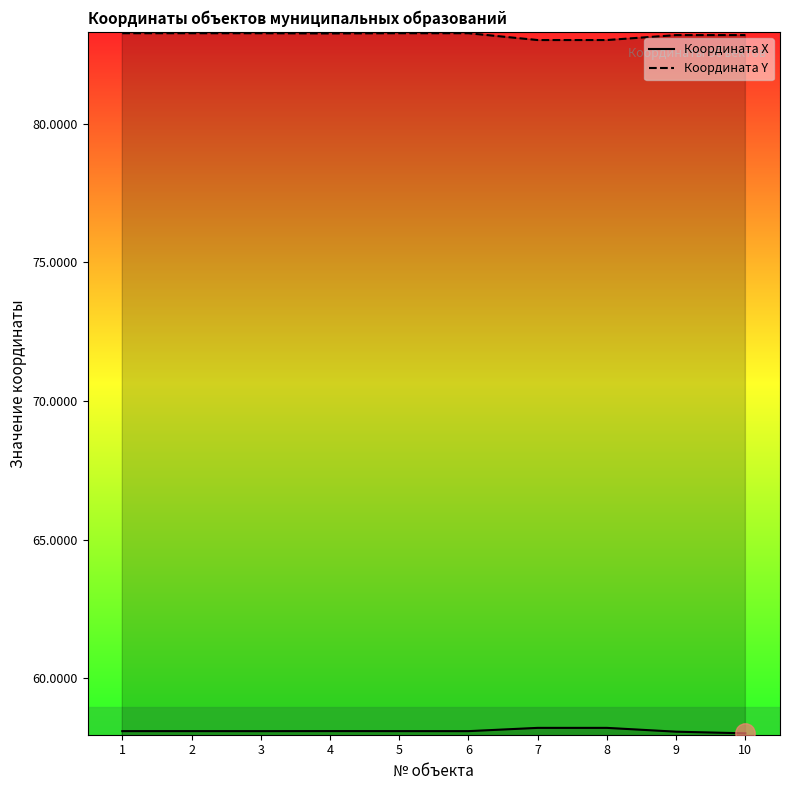

Between 4 and 8, which is larger?

8